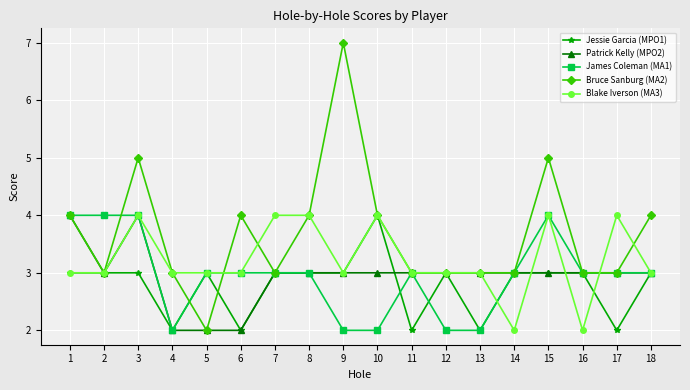

What is the smallest value displayed?

2